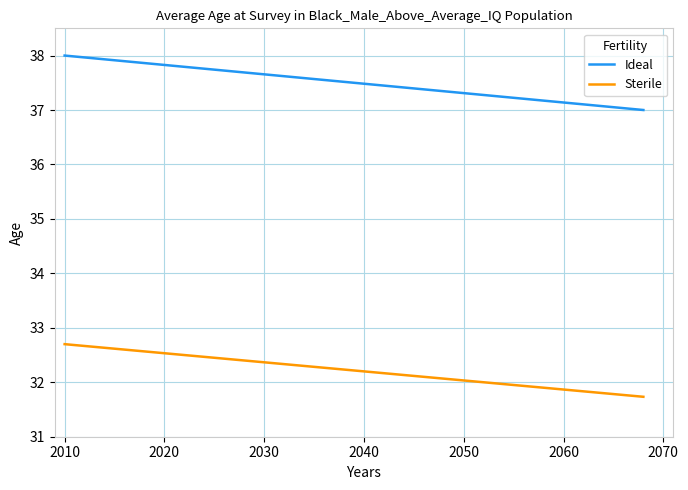

Which series has the largest total across all categories?

Ideal